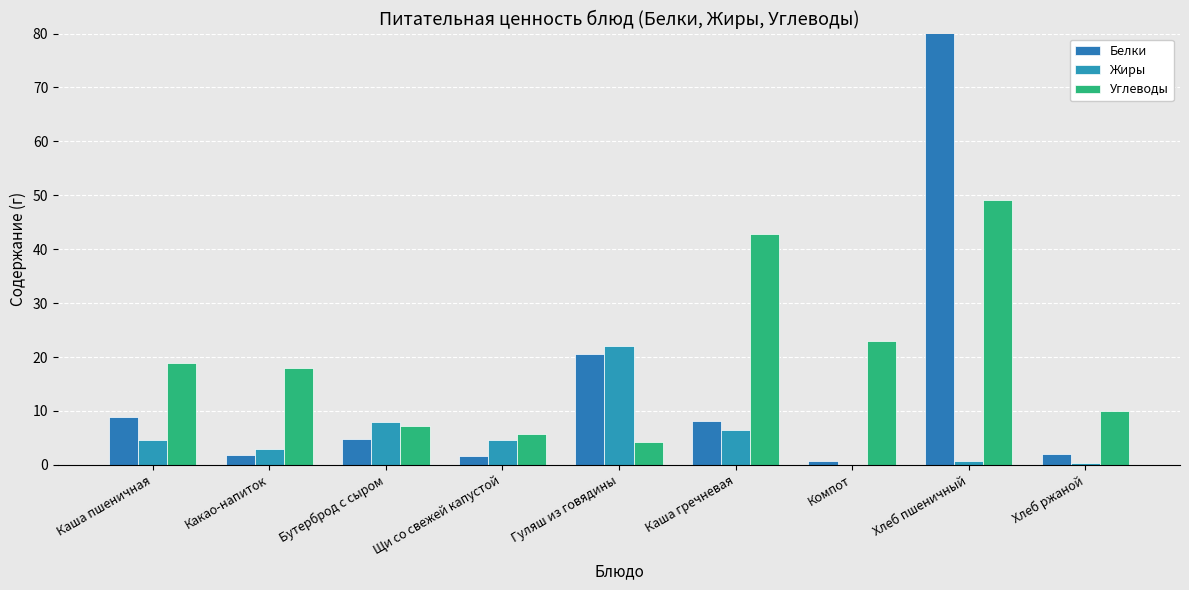

At which category is the sum across all series the highest?

Хлеб пшеничный